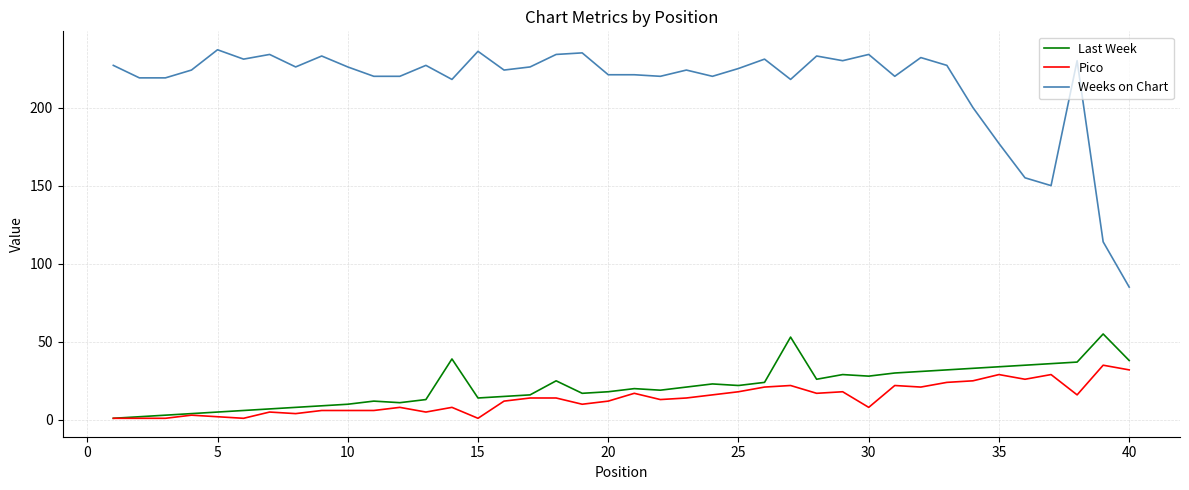

At how many categories does at least one series exceed 129?

38